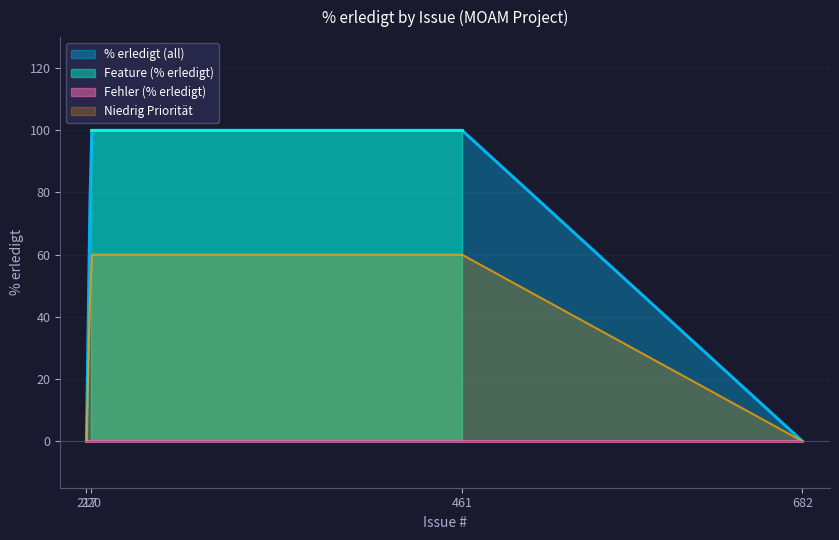

What is the highest value of the Niedrig Priorität series?

60.0